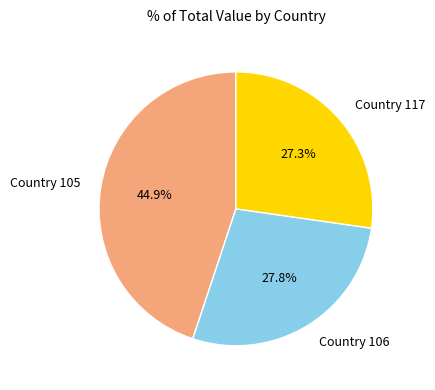

What is the total percentage of Country 105 and Country 117?

72.2%